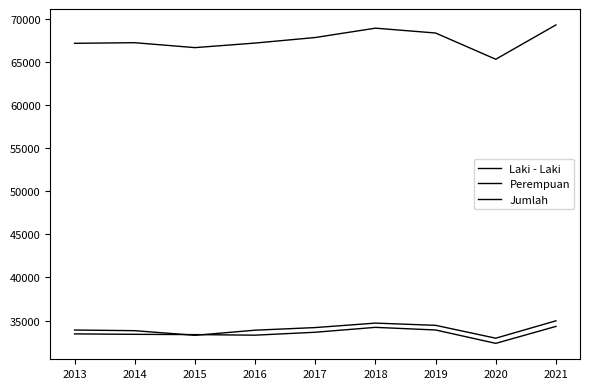

Is this an area chart (filled region under the line)?

No